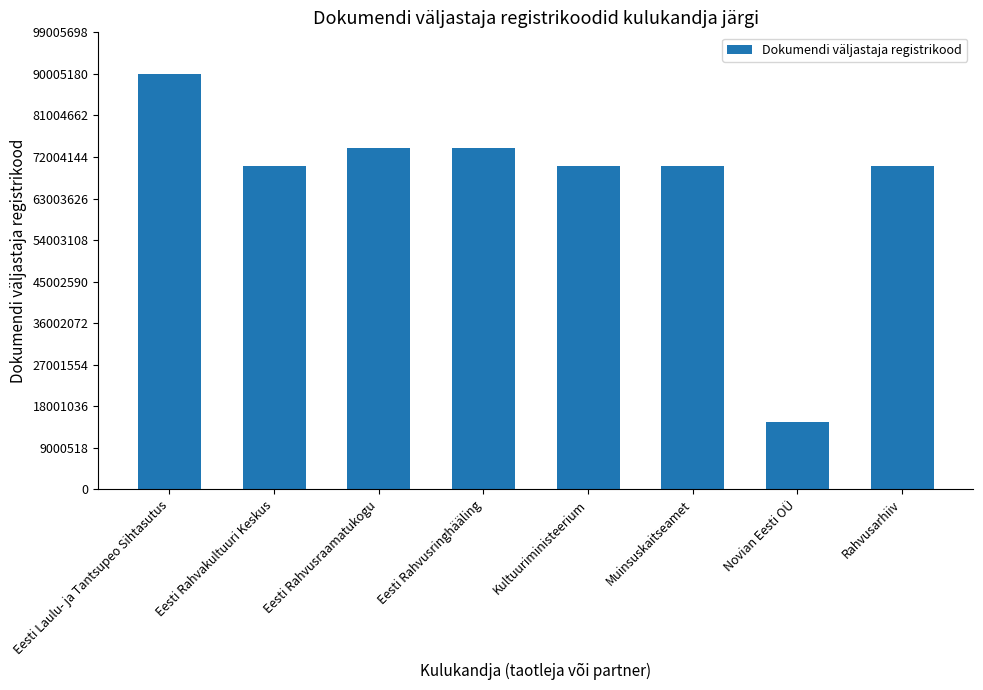

What is the sum of all values?

532565321